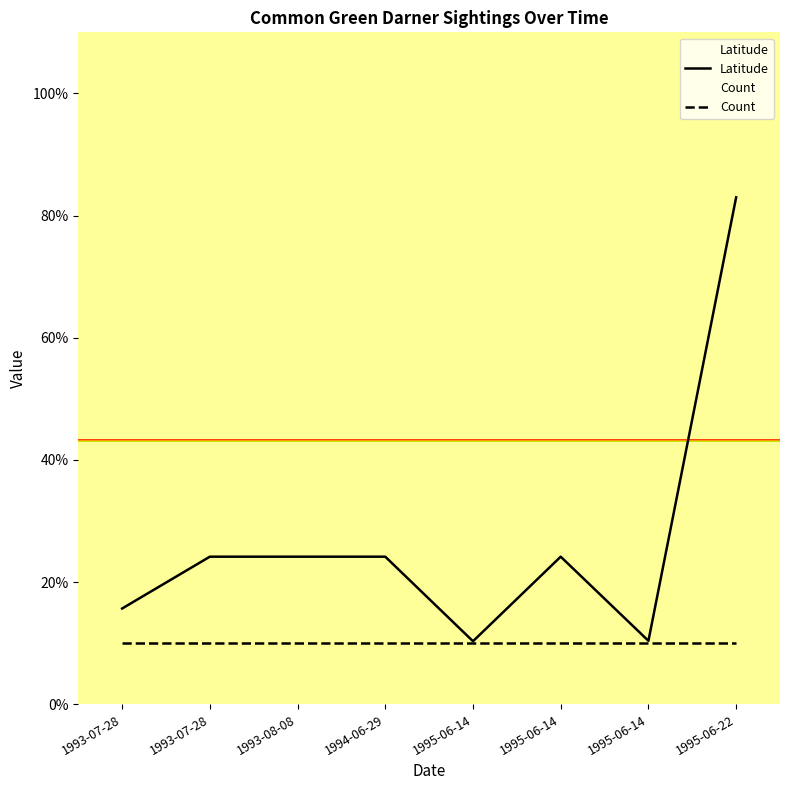

List the labels in order of Count value, largest first.

1993-07-28, 1993-07-28, 1993-08-08, 1994-06-29, 1995-06-14, 1995-06-14, 1995-06-14, 1995-06-22